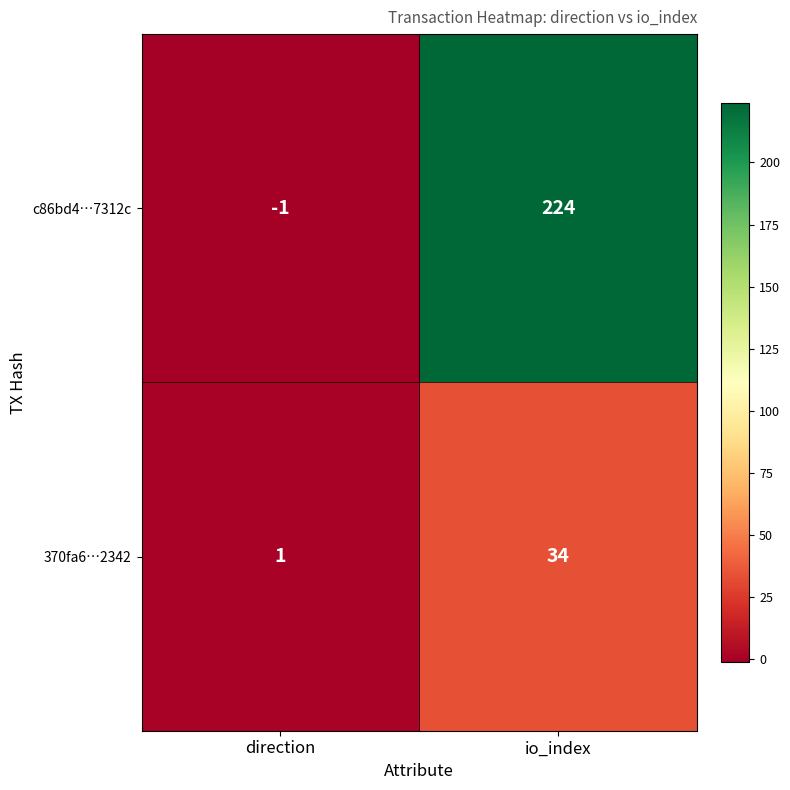

What is the spread (max minus min) of values at direction?

2